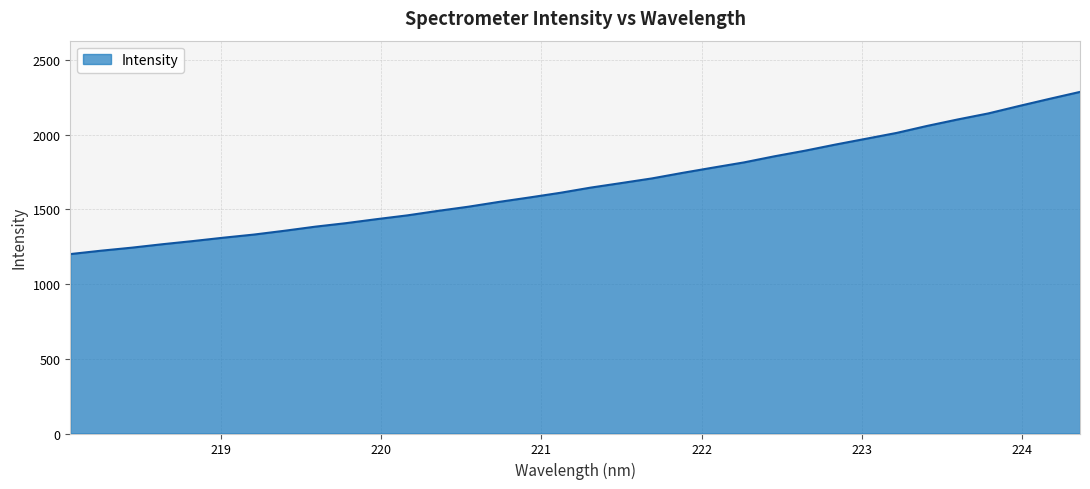

What is the minimum value shown in the chart?

1200.5